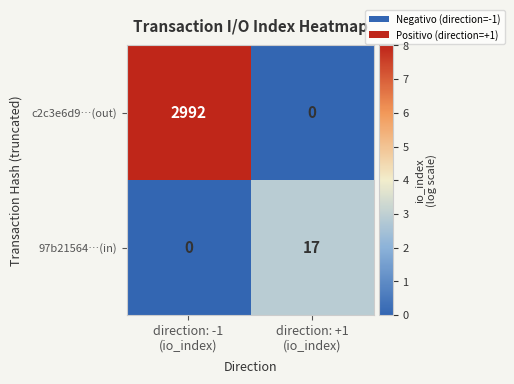

Between direction: -1
(io_index) and direction: +1
(io_index), which series saw the biggest shift?

c2c3e6d9…(out)